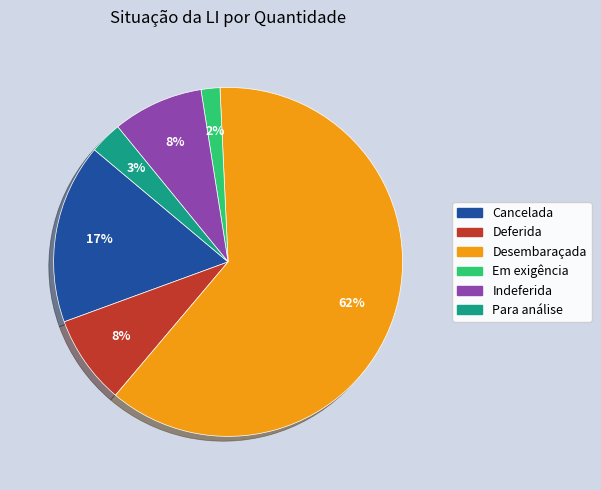

True or false: Indeferida accounts for 1% of the total.

False